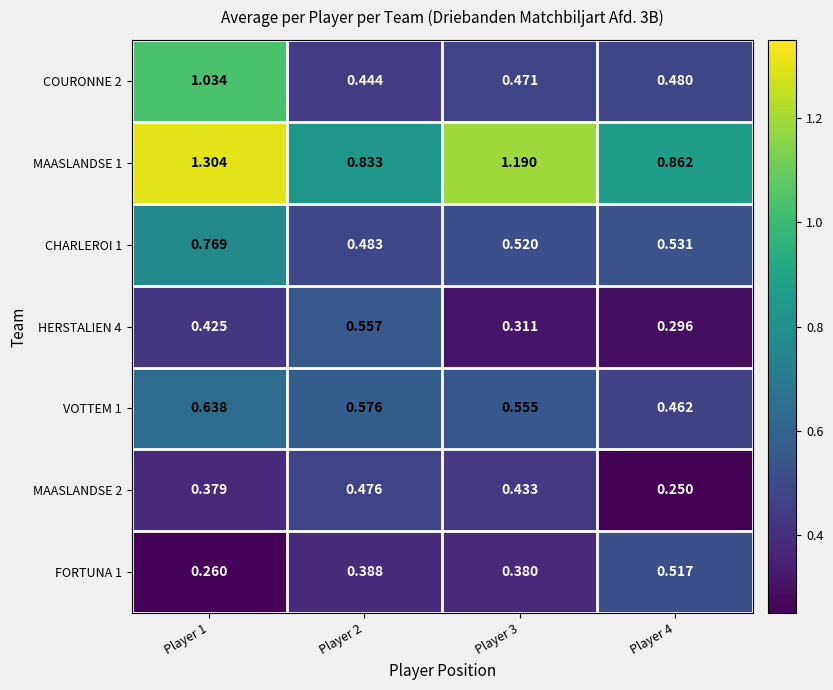

Is the value of CHARLEROI 1 at Player 1 greater than the value of COURONNE 2 at Player 3?

Yes